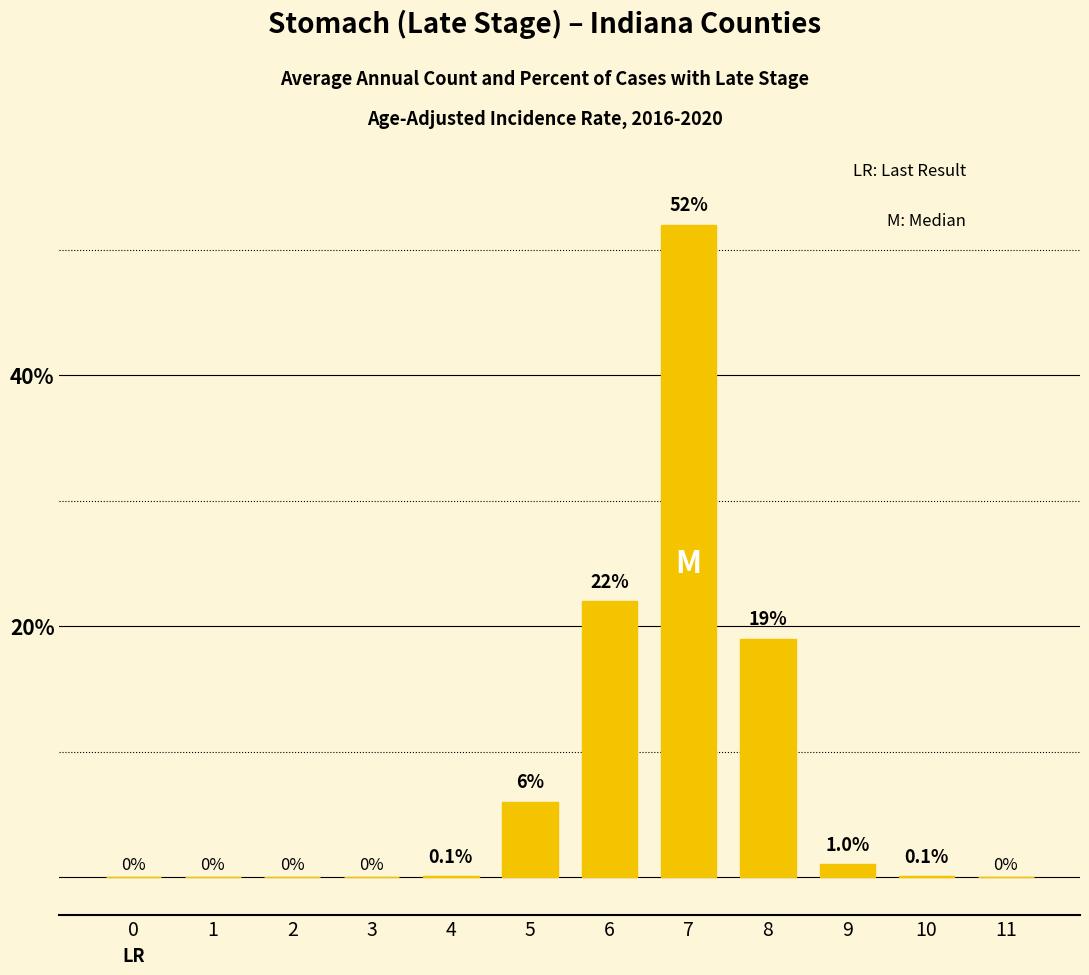

What is the sum of all values?

100.2